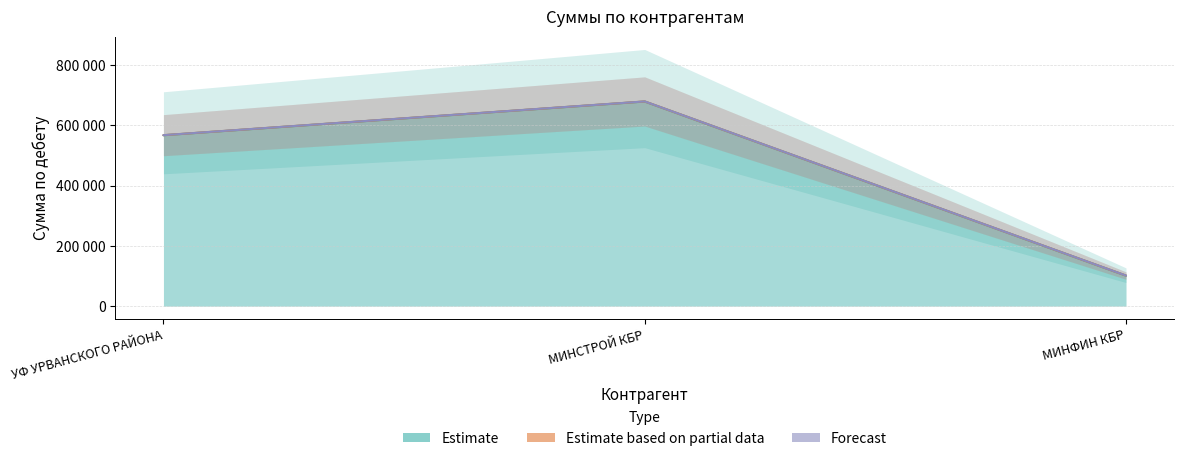

What is the total value across all series at УФ УРВАНСКОГО РАЙОНА?

567298.5